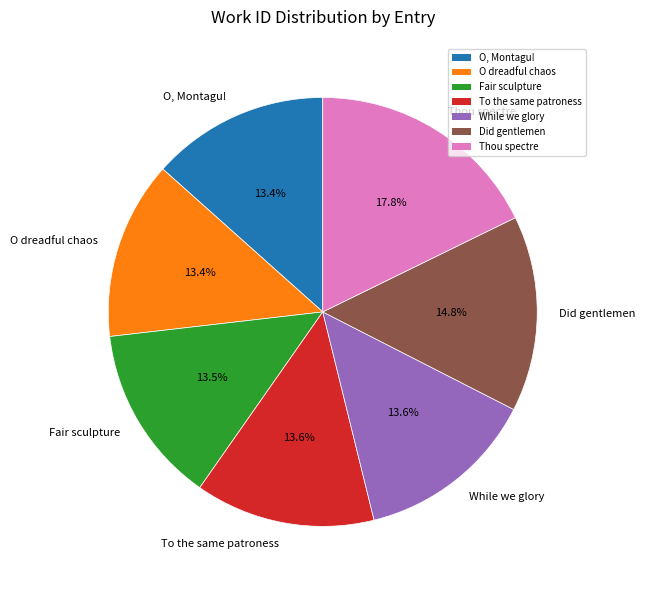

Is Thou spectre the majority of the pie?

No